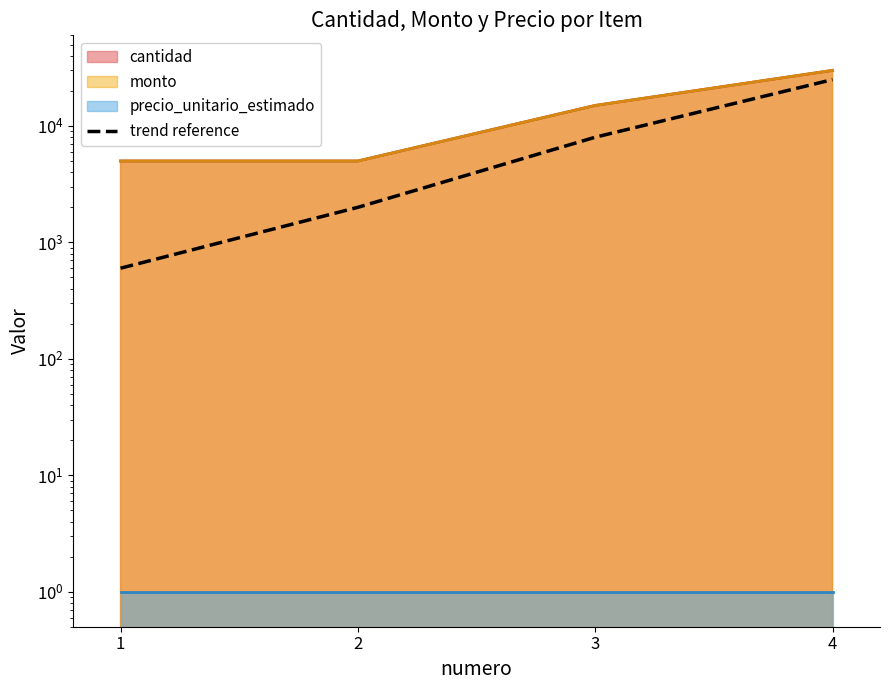

True or false: the data shows 3071 at 3.

False